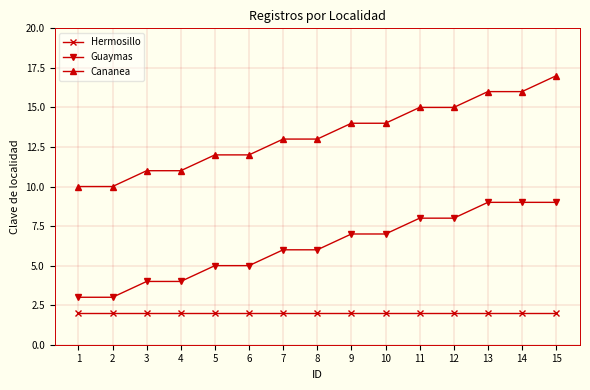

List the series in order of their peak value, highest first.

Cananea, Guaymas, Hermosillo